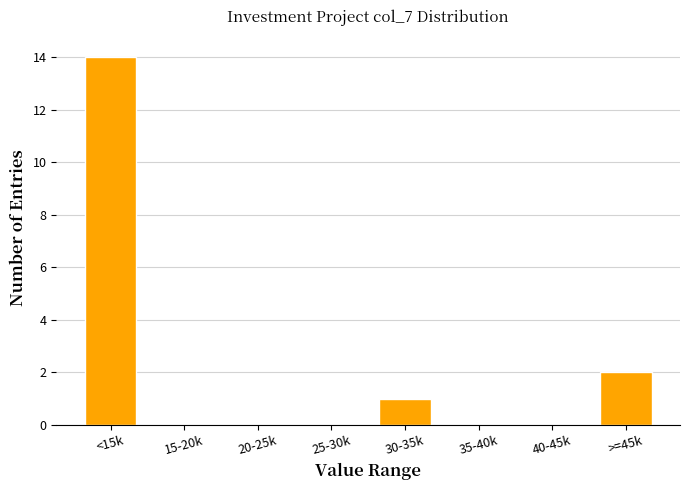

Reading left to right, list all the values displayed in this chart.

<15k=14	15-20k=0	20-25k=0	25-30k=0	30-35k=1	35-40k=0	40-45k=0	>=45k=2